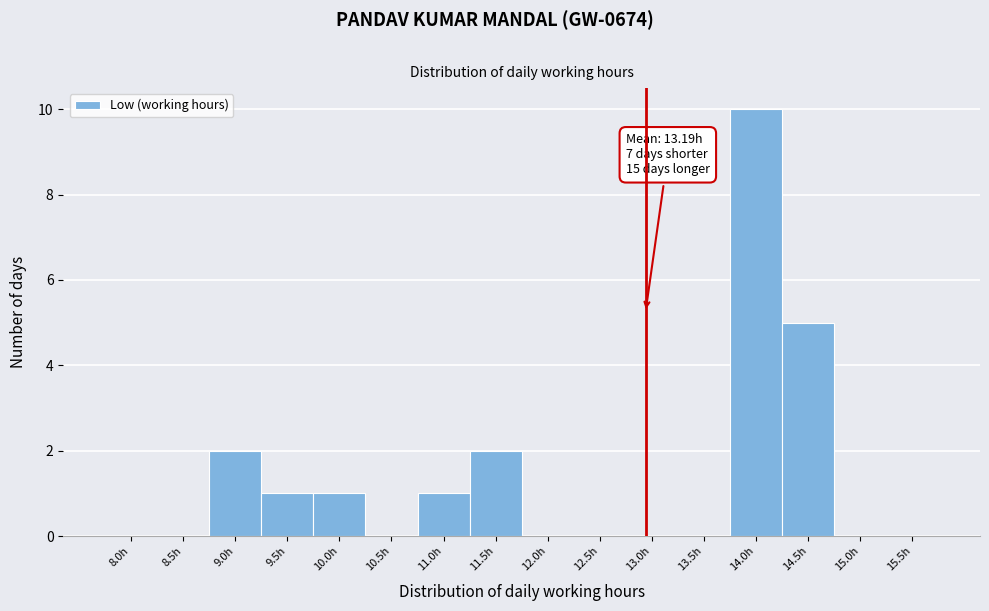

Reading left to right, transcribe all the data shown in this chart.

8.0h=0	8.5h=0	9.0h=2	9.5h=1	10.0h=1	10.5h=0	11.0h=1	11.5h=2	12.0h=0	12.5h=0	13.0h=0	13.5h=0	14.0h=10	14.5h=5	15.0h=0	15.5h=0